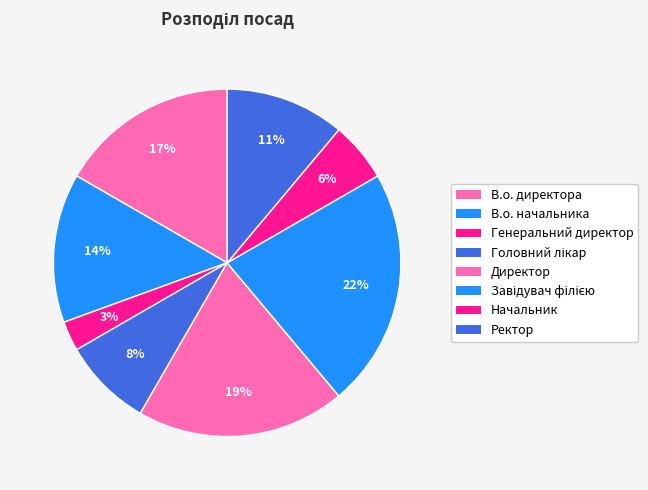

Does Генеральний директор represent more than half of the total?

No